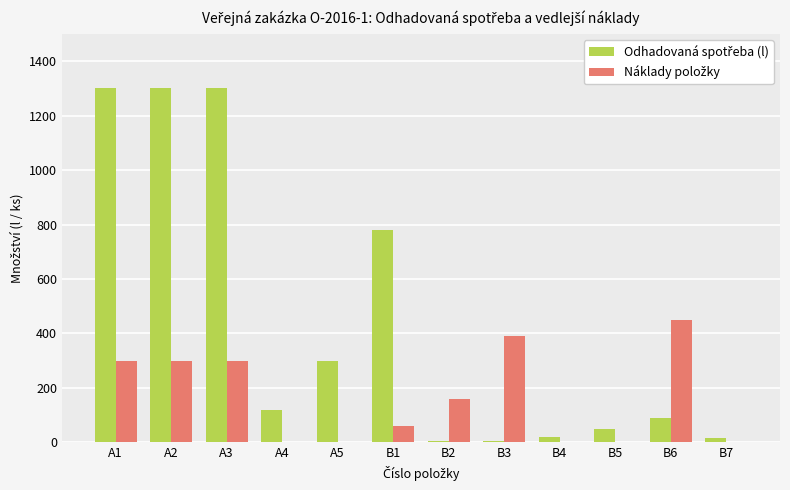

How many data points does each series have?

12